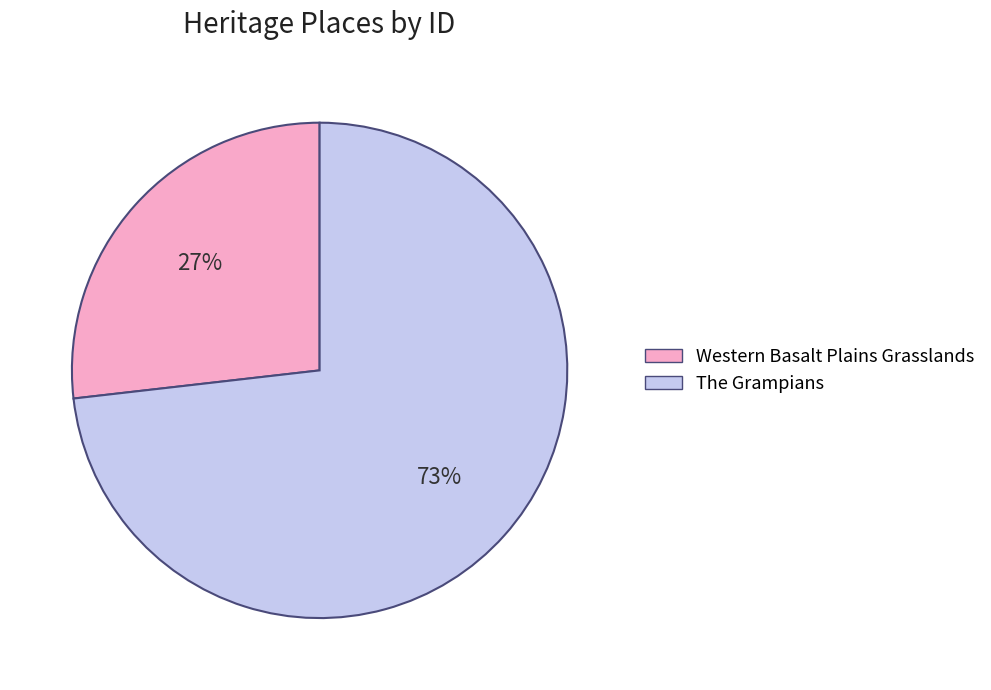

To the nearest percent, what is the difference between the largest and smallest slice percentages?

46%